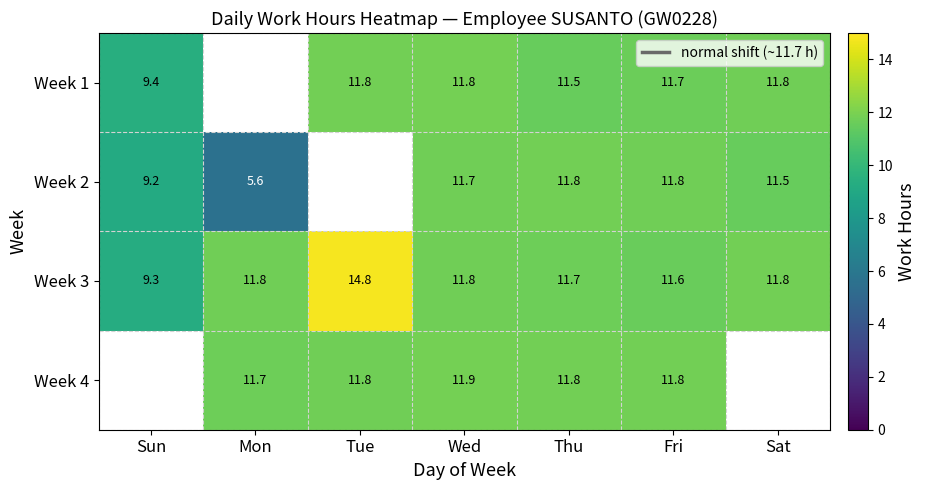

How many data points does each series have?

7